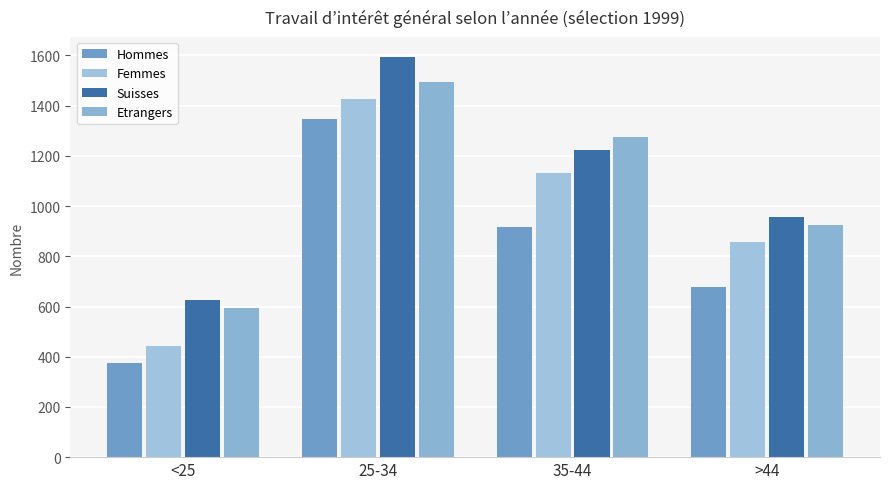

List the labels in order of Femmes value, smallest first.

<25, >44, 35-44, 25-34